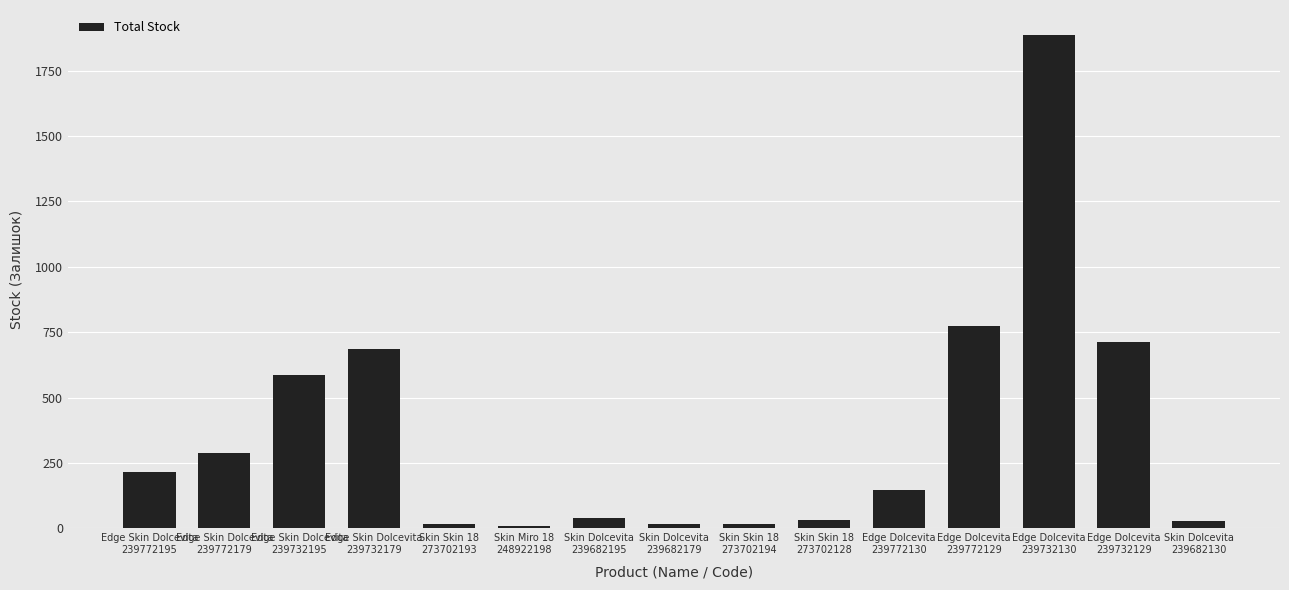

What is the sum of the values at Edge Skin Dolcevita
239772195 and Skin Dolcevita
239682179?

230